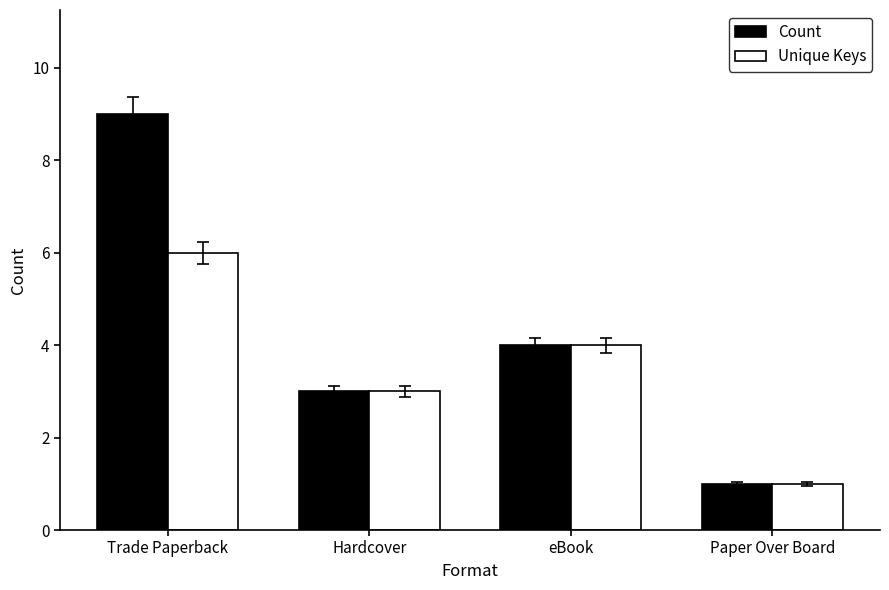

How many series are shown in this chart?

2